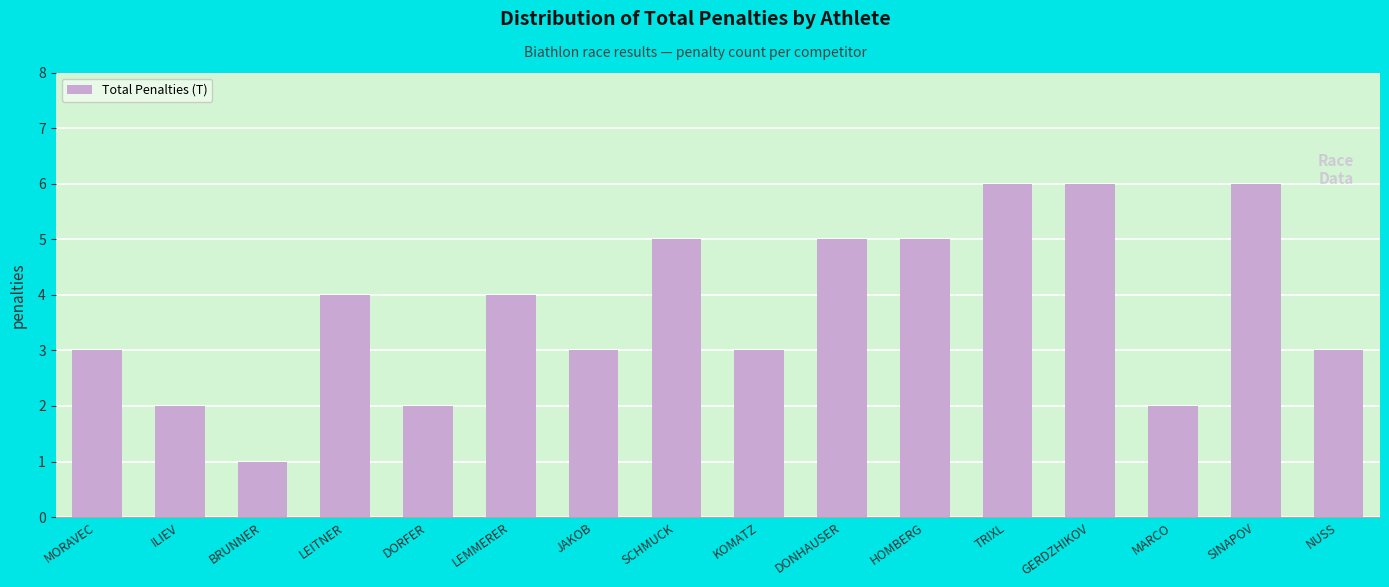

Reading right to left, extract all data points from this chart.

NUSS=3	SINAPOV=6	MARCO=2	GERDZHIKOV=6	TRIXL=6	HOMBERG=5	DONHAUSER=5	KOMATZ=3	SCHMUCK=5	JAKOB=3	LEMMERER=4	DORFER=2	LEITNER=4	BRUNNER=1	ILIEV=2	MORAVEC=3